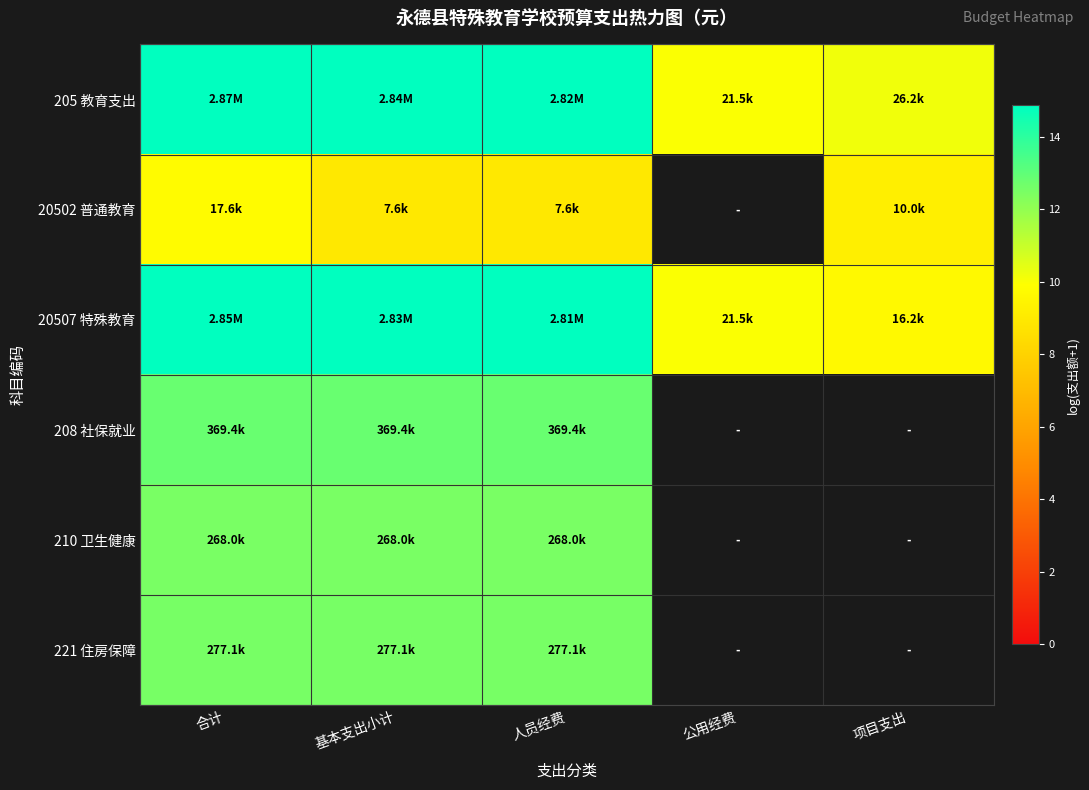

What is the highest value of the 20502 普通教育 series?

9.8